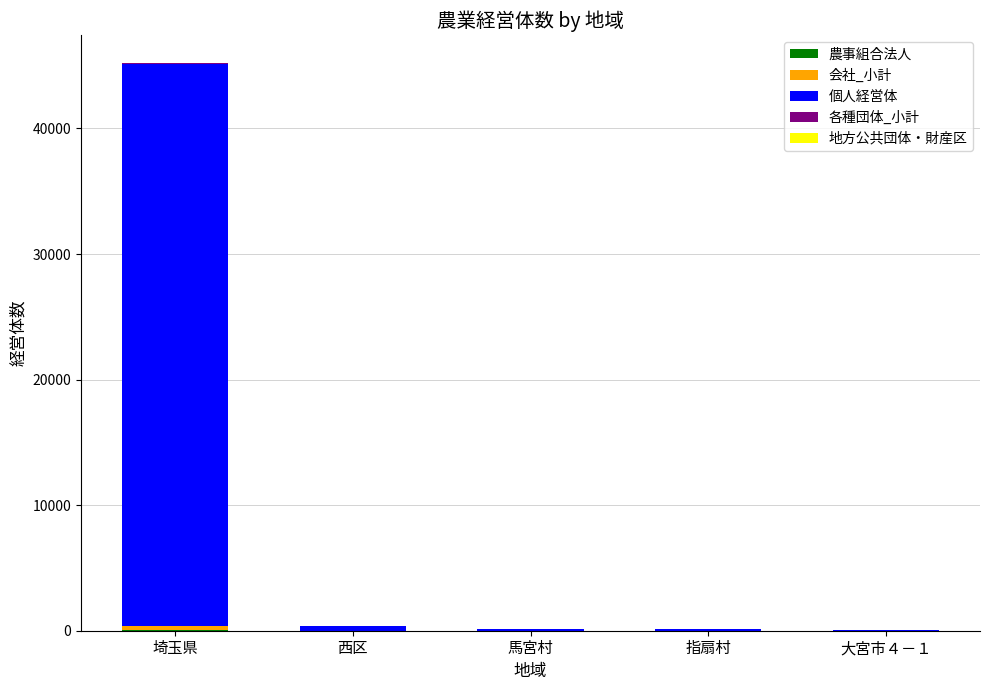

At which category is the sum across all series the highest?

埼玉県